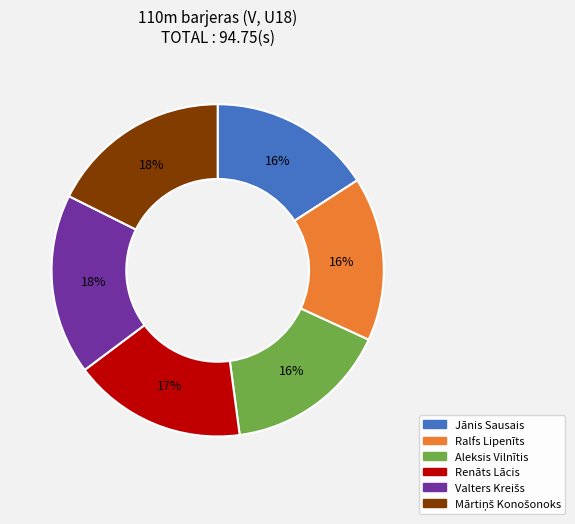

Do Renāts Lācis and Jānis Sausais together represent more than half of the pie?

No